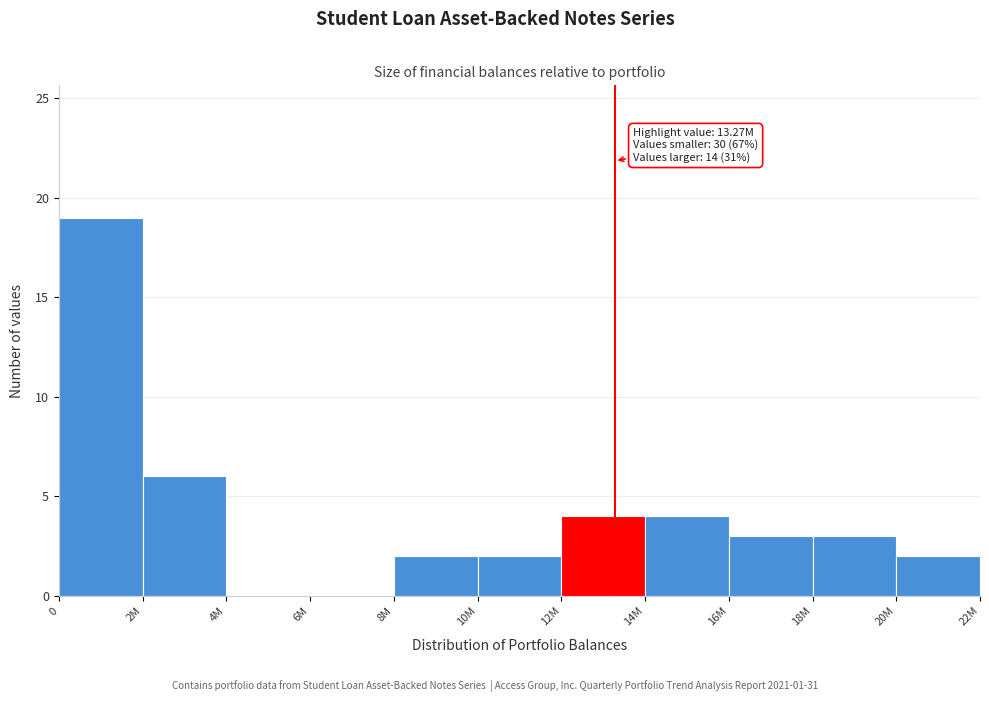

Reading right to left, transcribe all the data shown in this chart.

20M=2	18M=3	16M=3	14M=4	12M=4	10M=2	8M=2	6M=0	4M=0	2M=6	0=19